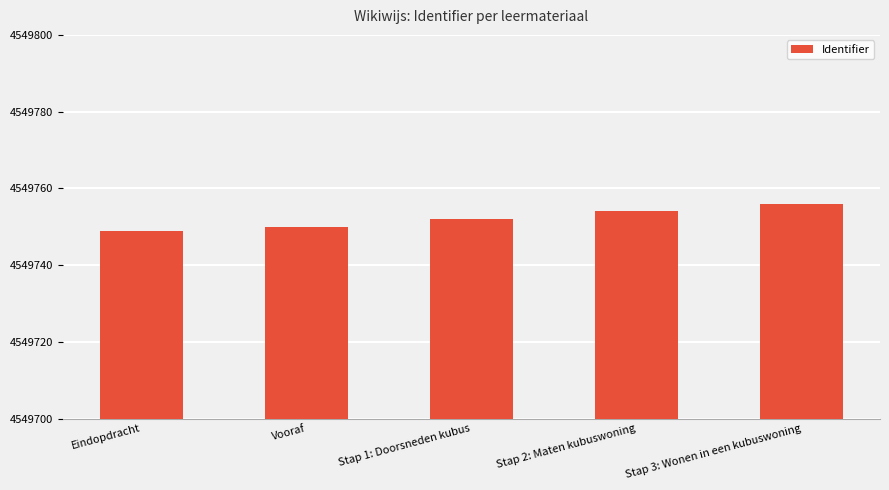

What is the minimum value shown in the chart?

4549749